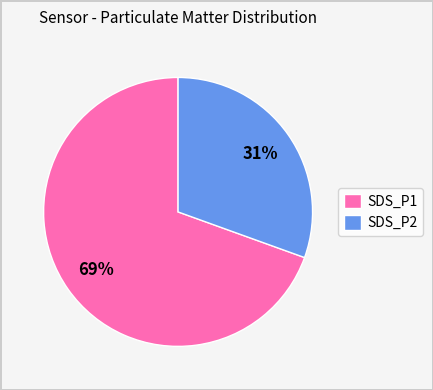

Which slice is the largest?

SDS_P1